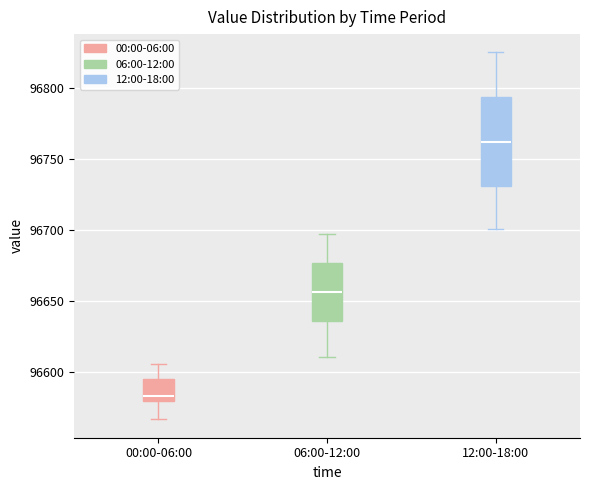

Where does the lower whisker of the box for 00:00-06:00 end on the y-axis? The values are not printed on the chart, so give them approximately, as read against the axis.

96565